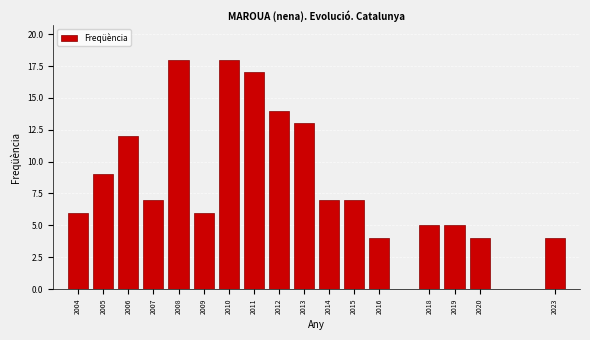

Reading left to right, list all the values displayed in this chart.

6	9	12	7	18	6	18	17	14	13	7	7	4	5	5	4	4